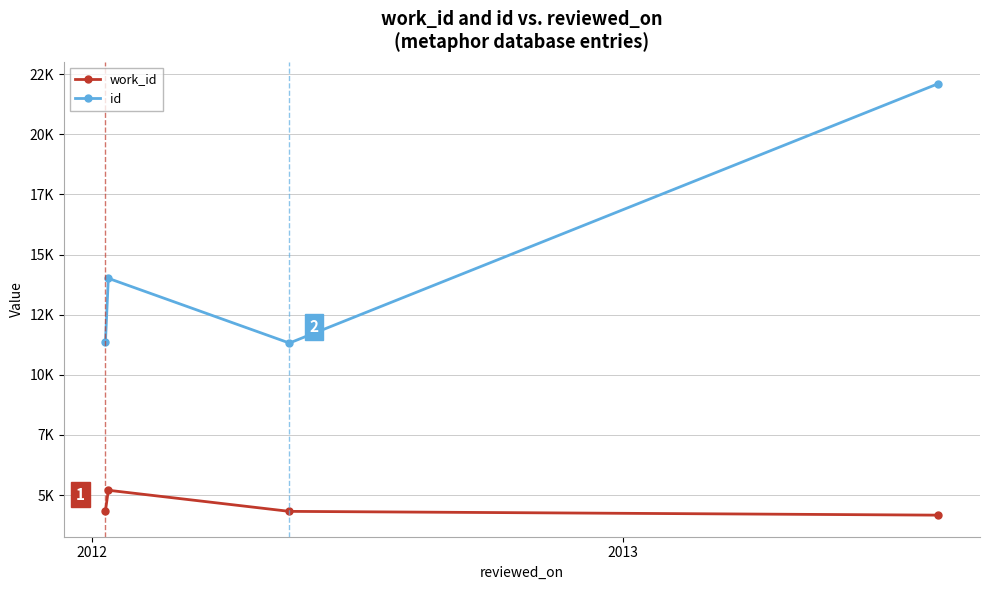

How many interior local valleys does the id series have?

1